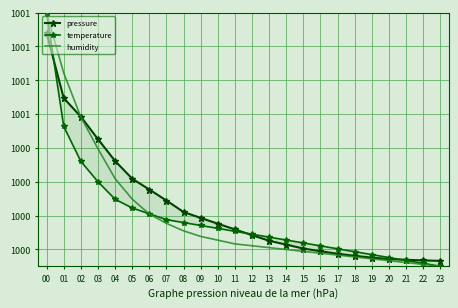

Where do humidity and temperature first cross each other?

05 and 06